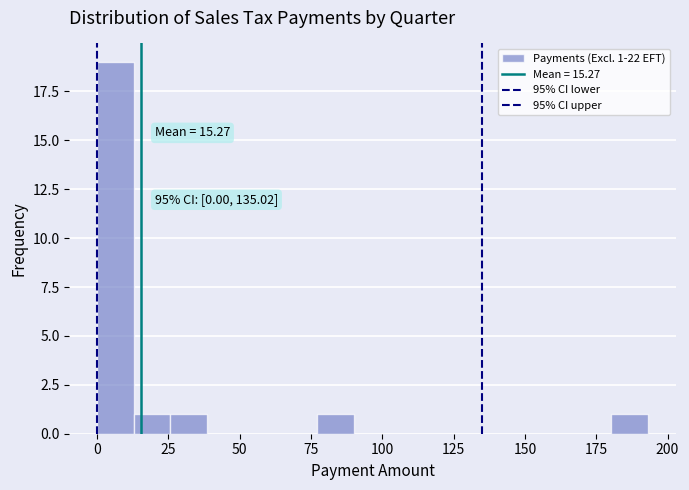

Read against the x-axis, roughly where is the centre of the tallest bar?

5